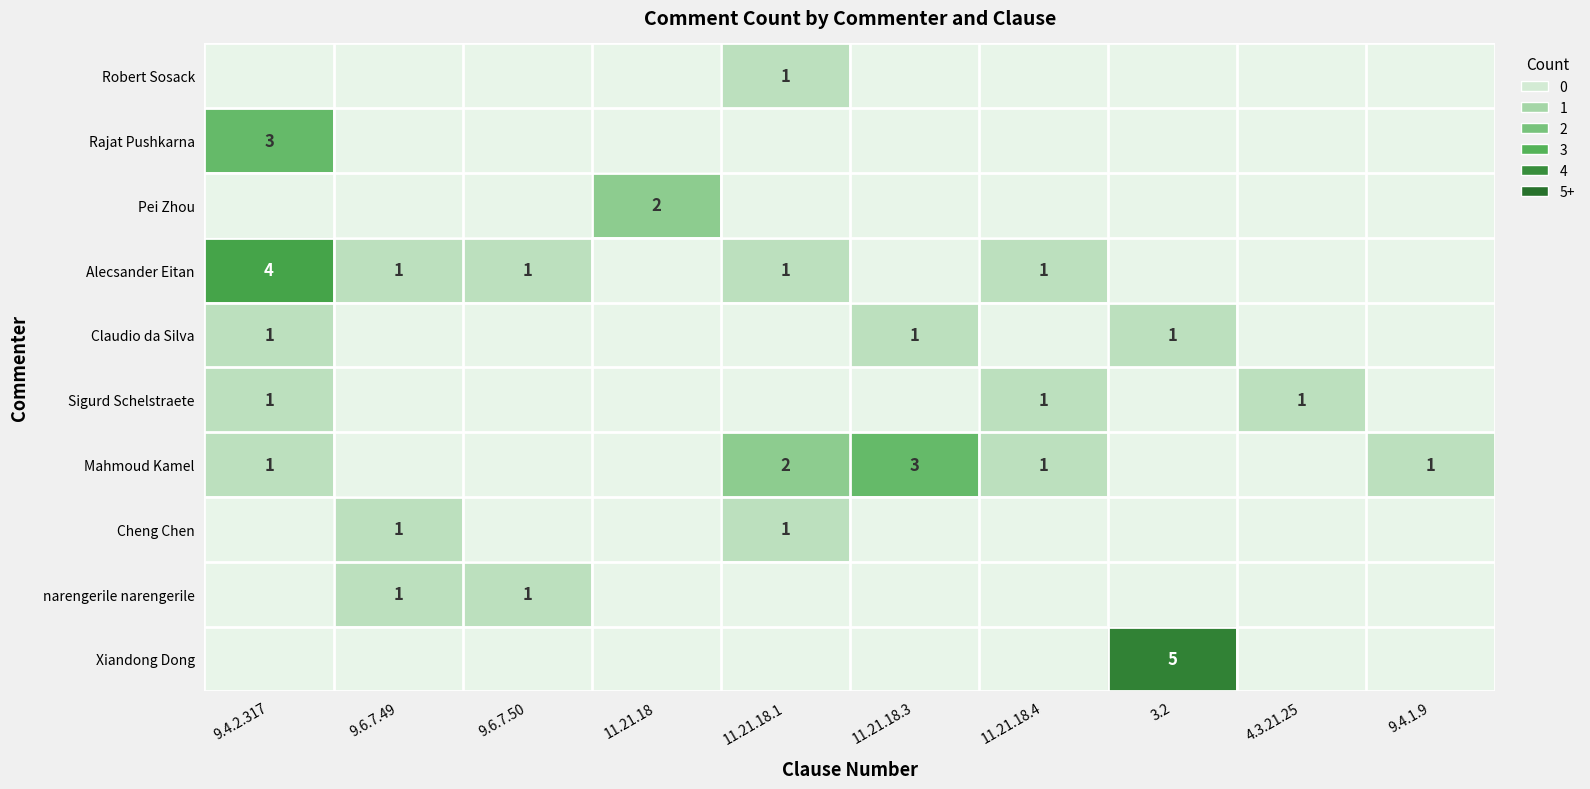

Is the value of Rajat Pushkarna at 11.21.18.4 greater than the value of Mahmoud Kamel at 9.6.7.49?

No